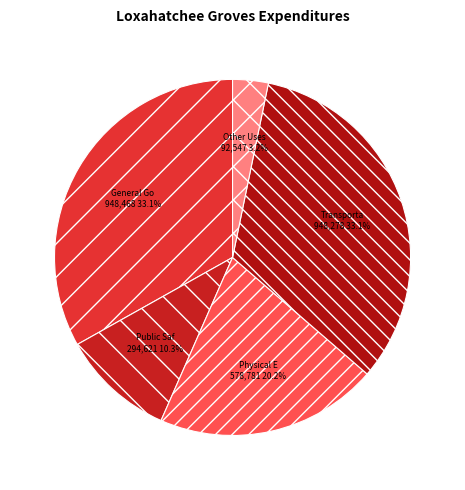

How many segments does this pie chart have?

5